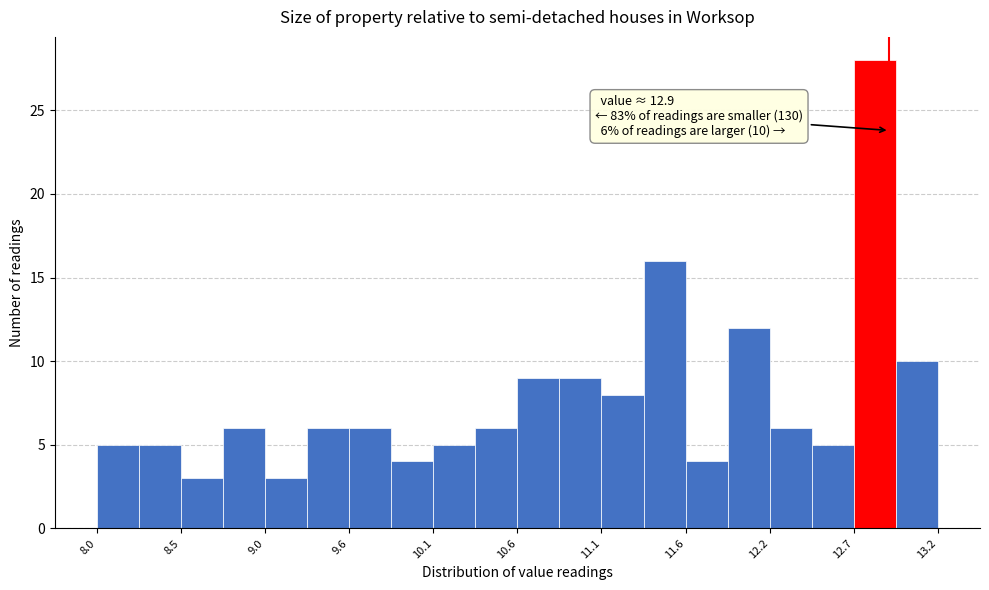

Read against the x-axis, roughly where is the centre of the tallest bar?

12.8